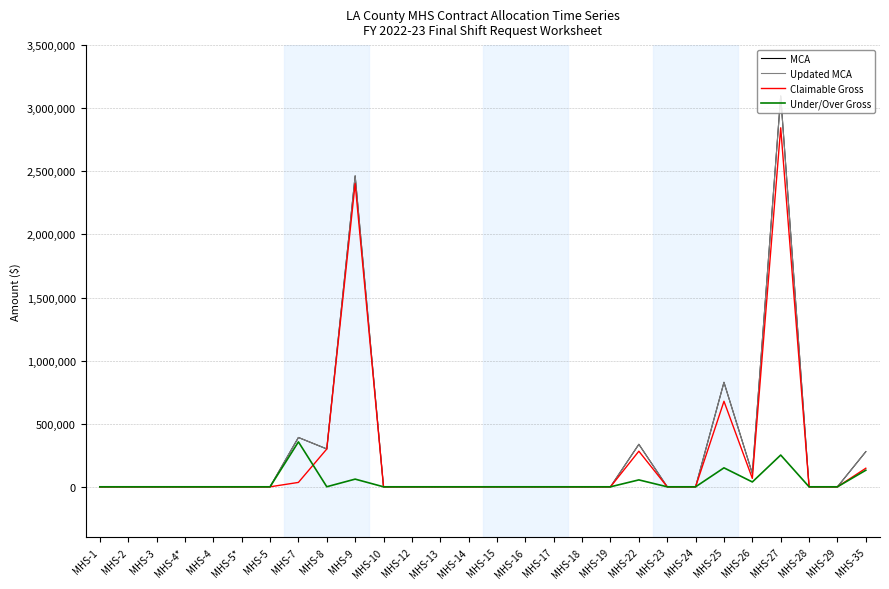

Is this an area chart (filled region under the line)?

No